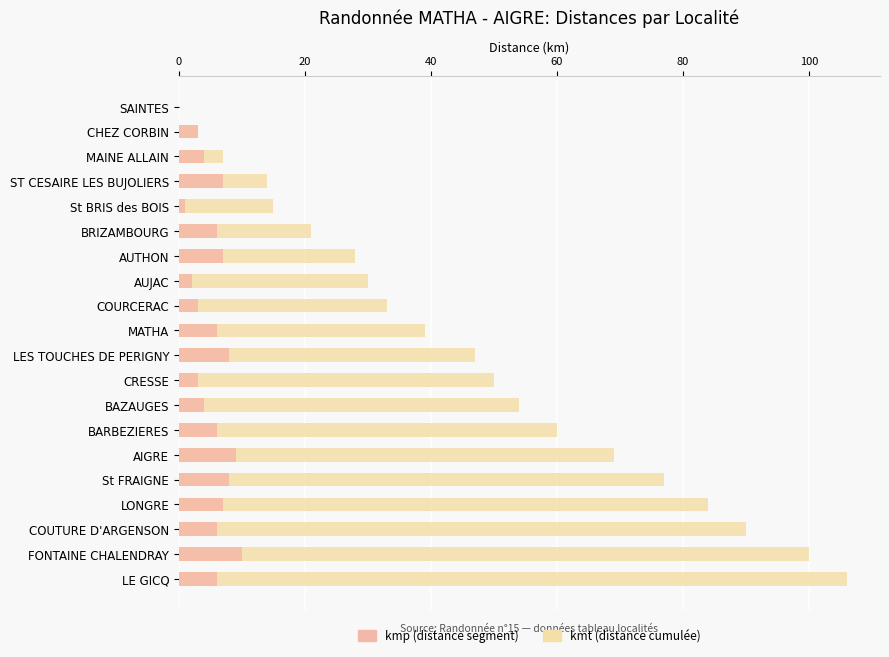

What is the difference between the kmt (cumul) values at BRIZAMBOURG and COURCERAC?

12